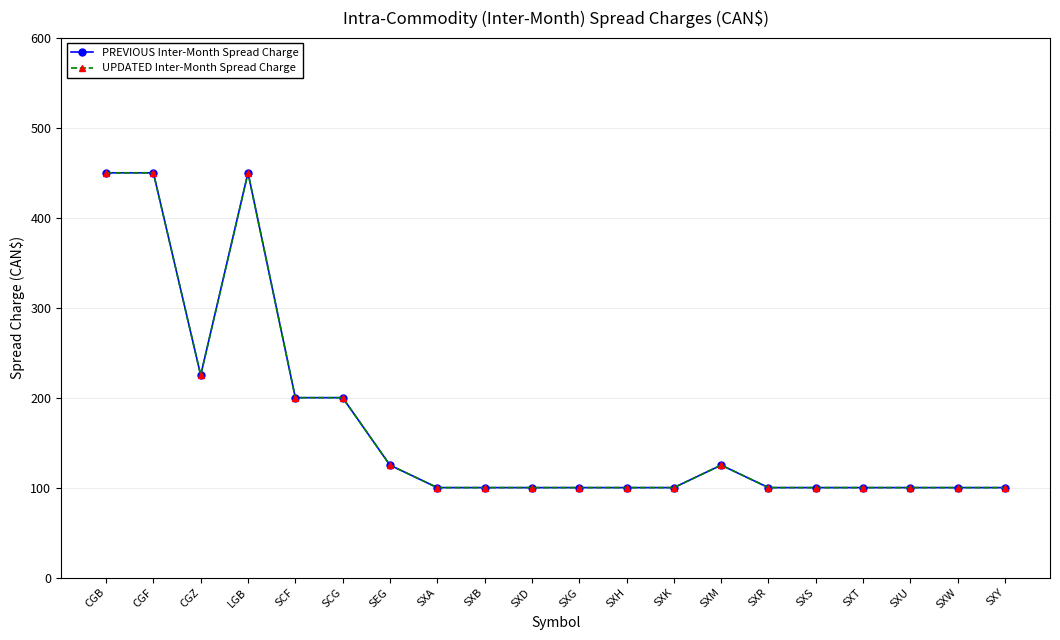

At which category does UPDATED Inter-Month Spread Charge reach its first local valley?

CGZ